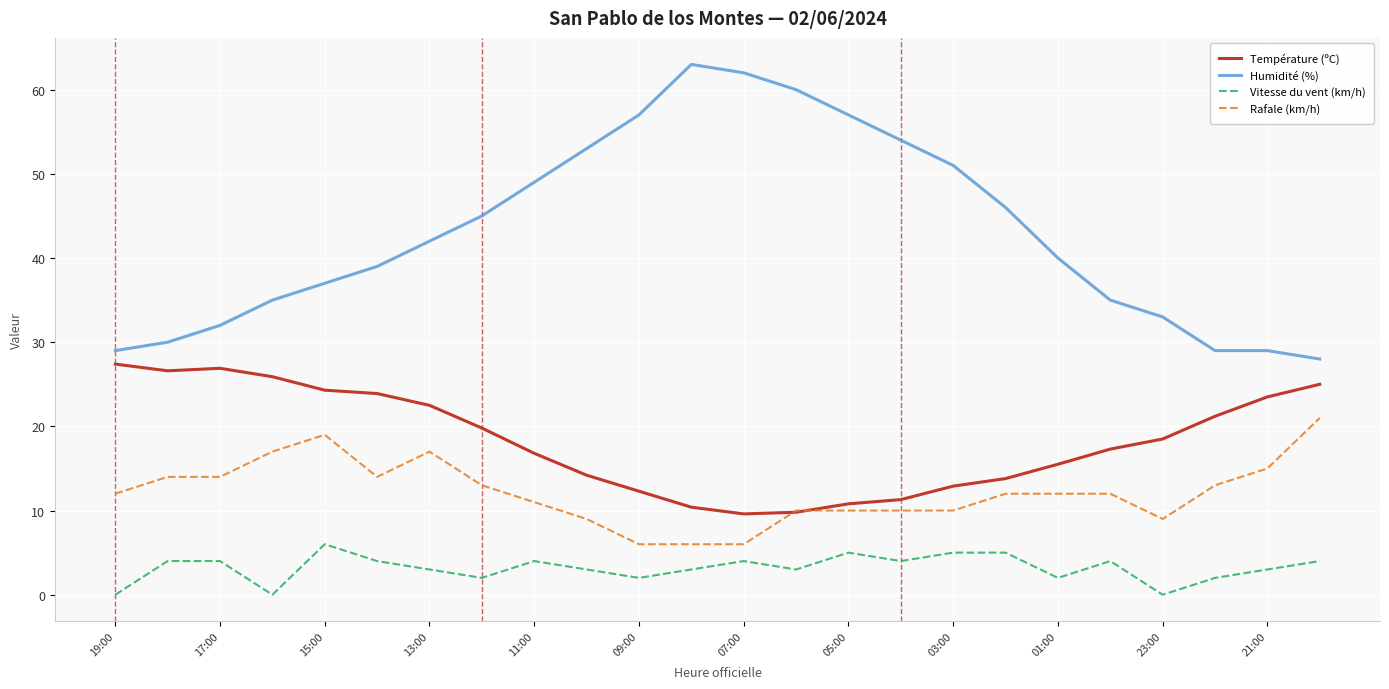

List the series in order of their peak value, lowest first.

Vitesse du vent (km/h), Rafale (km/h), Température (ºC), Humidité (%)